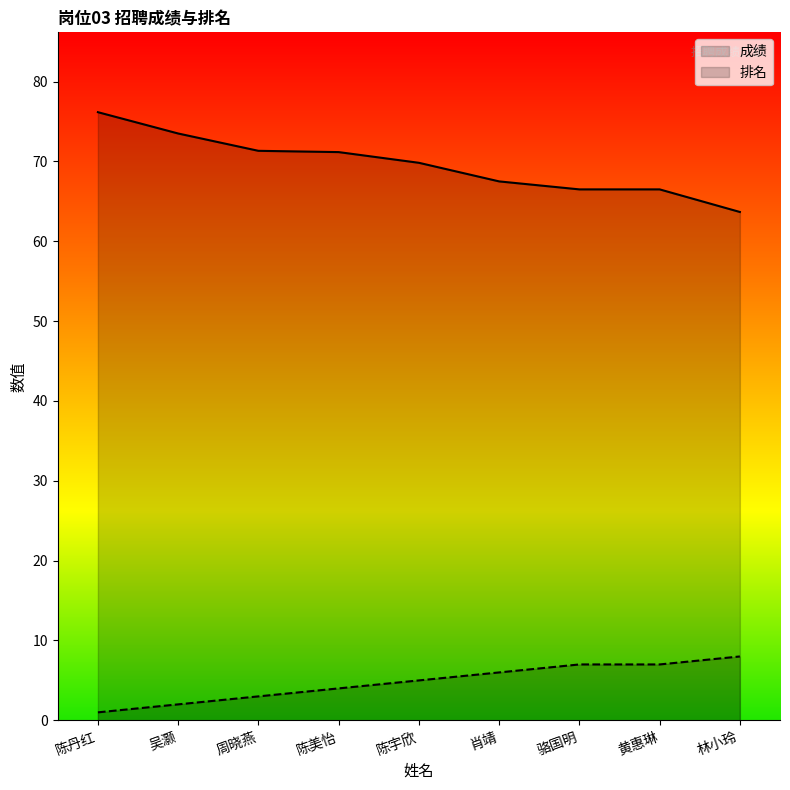

Reading right to left, extract all data points from this chart.

成绩: 63.7	66.5	66.5	67.5	69.8	71.2	71.3	73.5	76.2
排名: 8.0	7.0	7.0	6.0	5.0	4.0	3.0	2.0	1.0